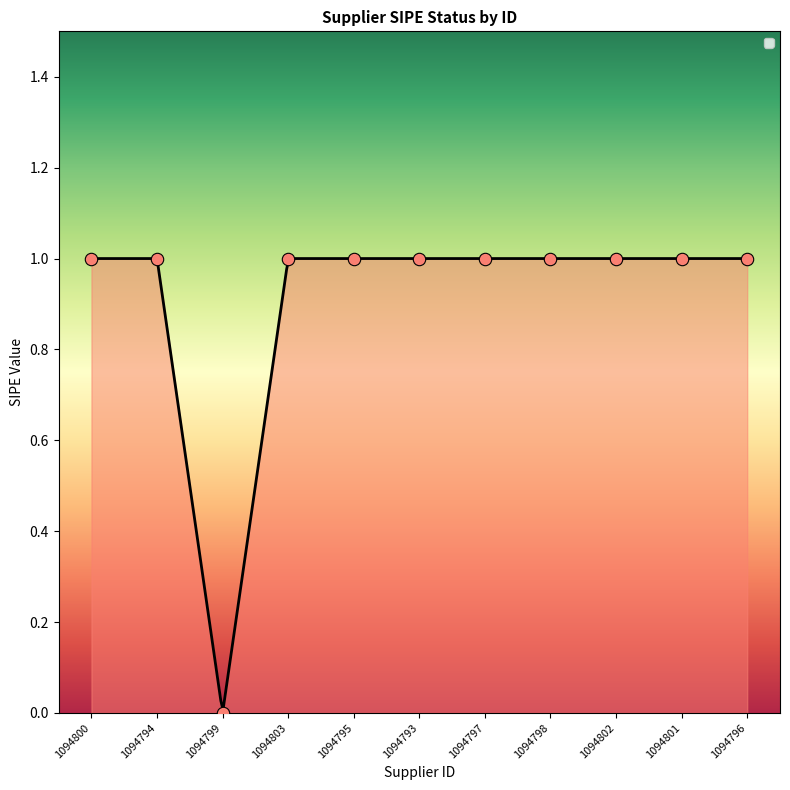

What is the change in value from 1094799 to 1094795?

+1